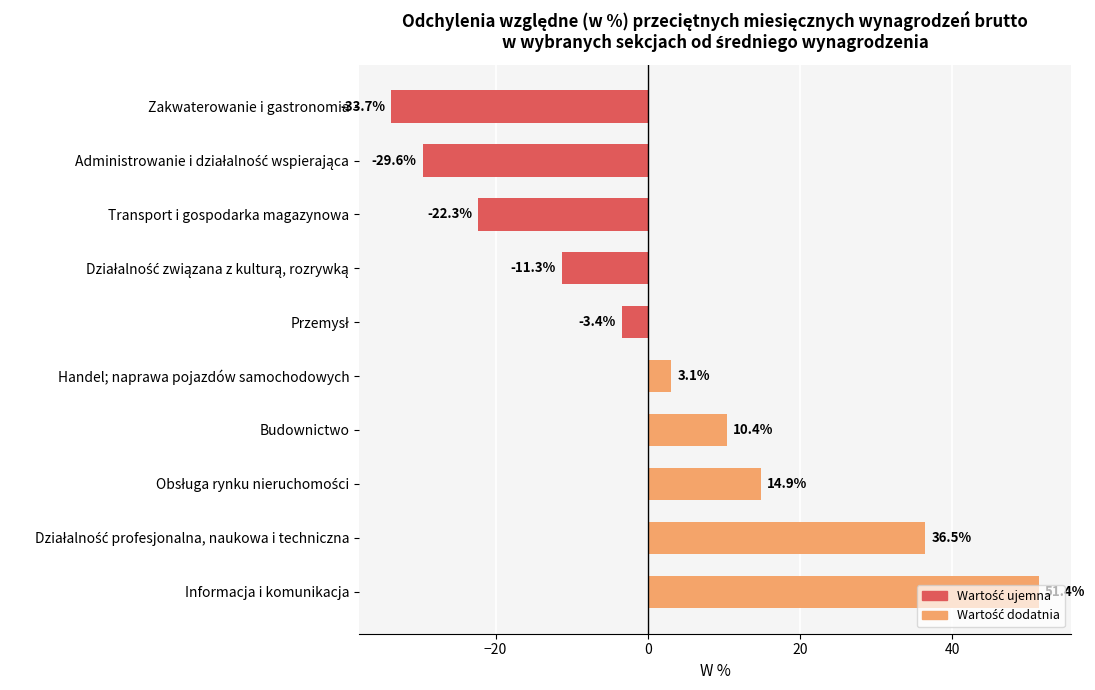

Is it true that the value at Transport i gospodarka magazynowa is -22.3?

True